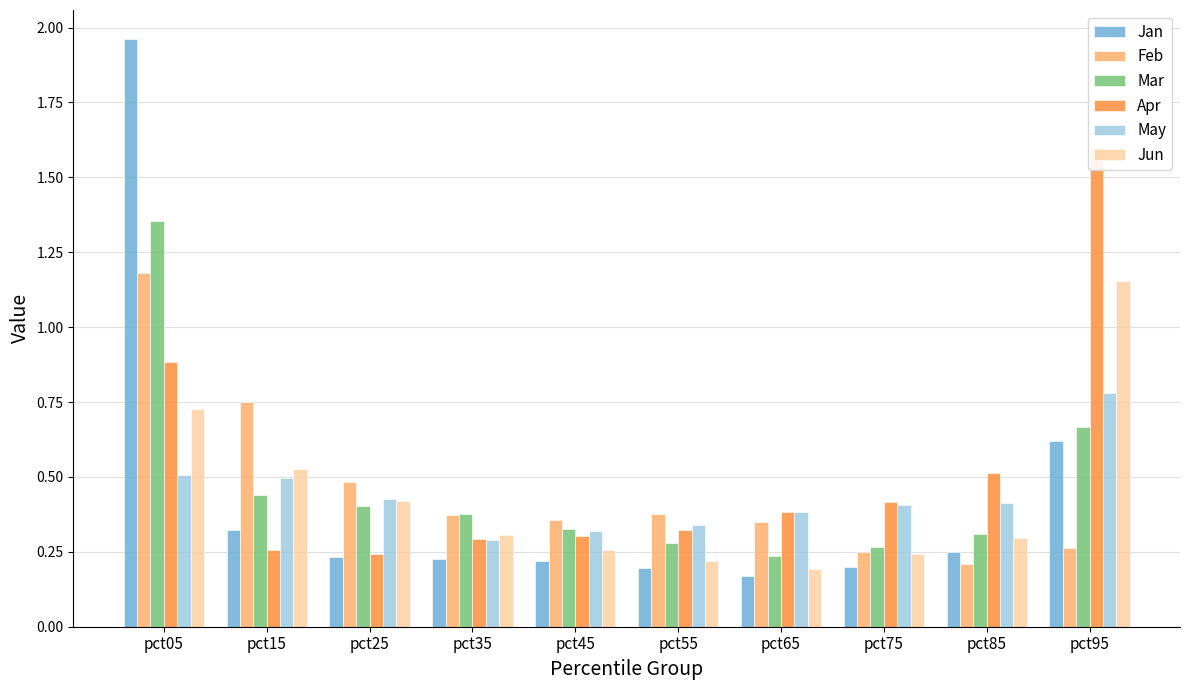

Is it true that Feb equals 0.1 at pct85?

False